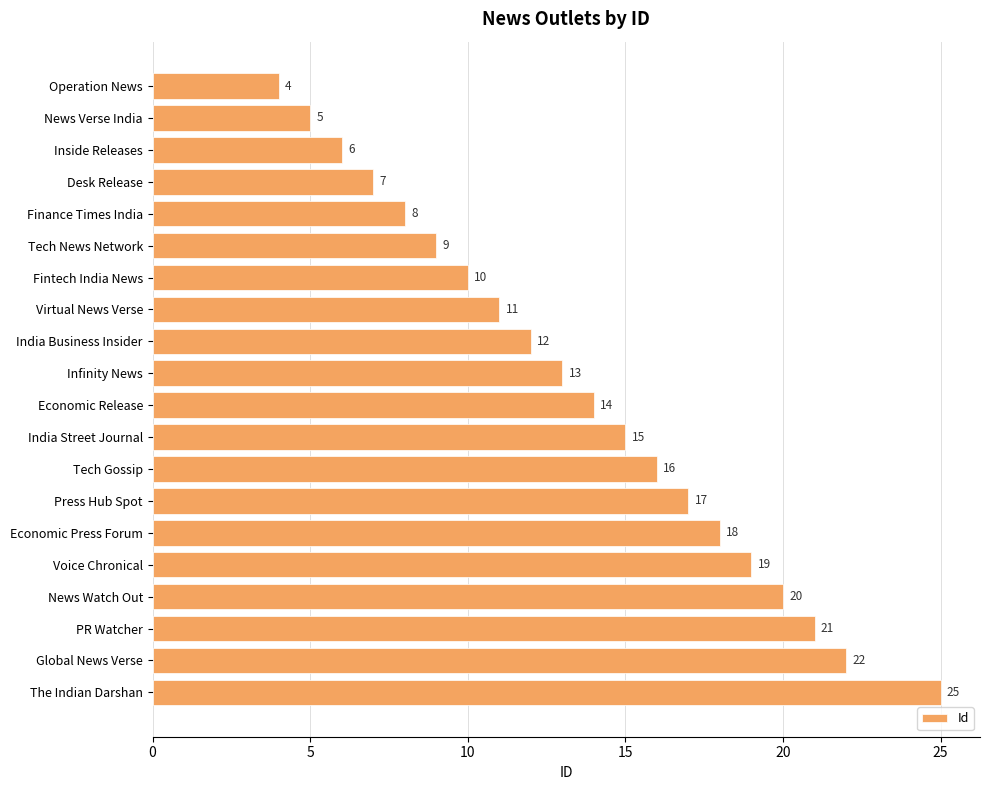

At which label is the value closest to 14?

Economic Release